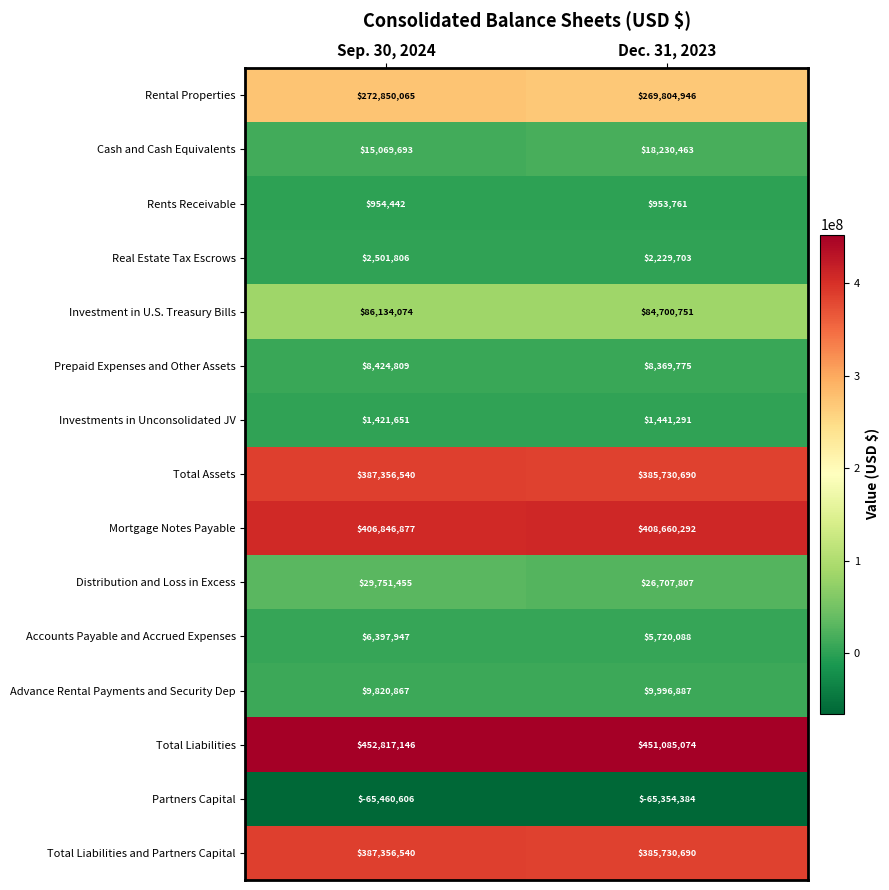

Reading left to right, list all the values displayed in this chart.

Rental Properties: 272850065	269804946
Cash and Cash Equivalents: 15069693	18230463
Rents Receivable: 954442	953761
Real Estate Tax Escrows: 2501806	2229703
Investment in U.S. Treasury Bills: 86134074	84700751
Prepaid Expenses and Other Assets: 8424809	8369775
Investments in Unconsolidated JV: 1421651	1441291
Total Assets: 387356540	385730690
Mortgage Notes Payable: 406846877	408660292
Distribution and Loss in Excess: 29751455	26707807
Accounts Payable and Accrued Expenses: 6397947	5720088
Advance Rental Payments and Security Dep: 9820867	9996887
Total Liabilities: 452817146	451085074
Partners Capital: -65460606	-65354384
Total Liabilities and Partners Capital: 387356540	385730690